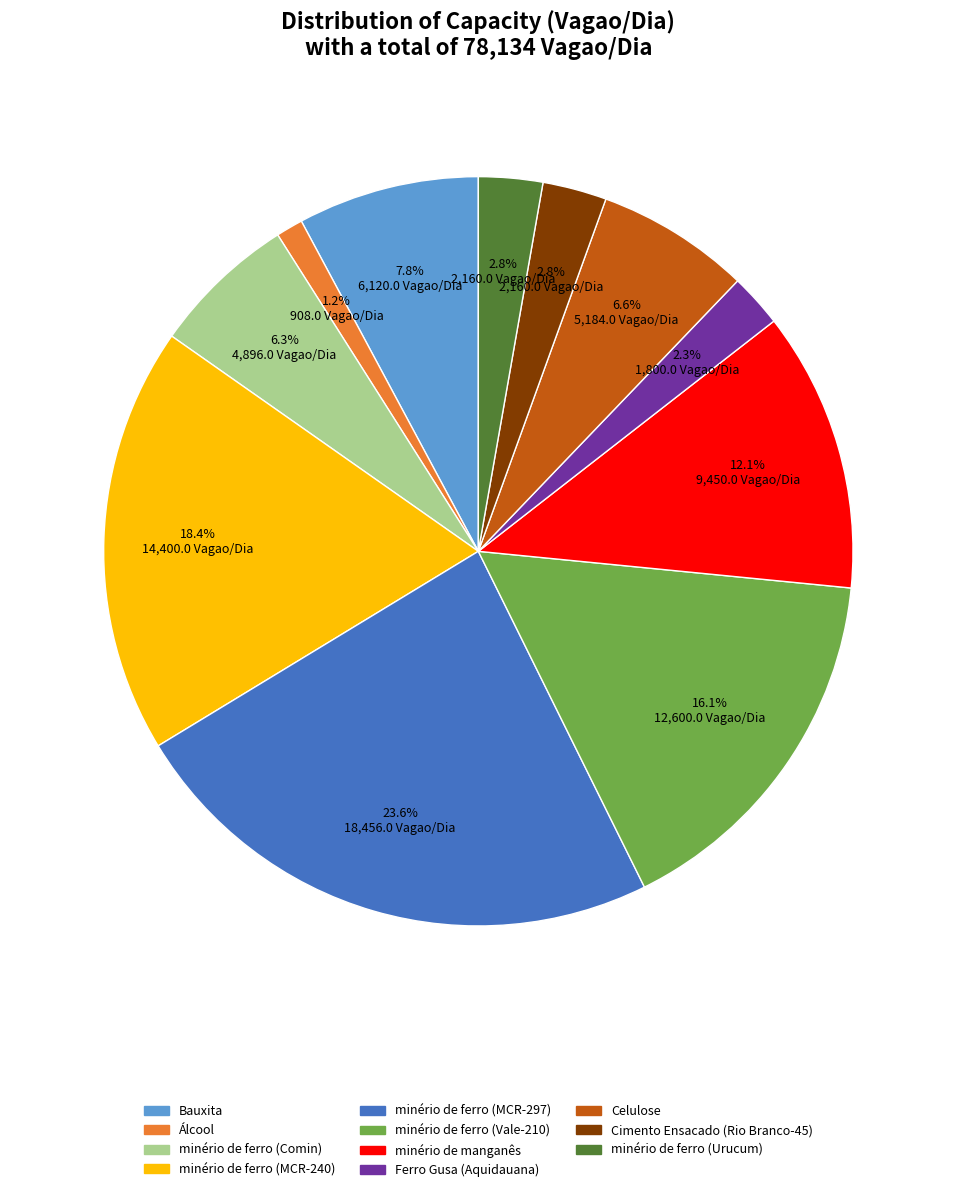

Which has a higher value, minério de ferro (Urucum) or Celulose?

Celulose